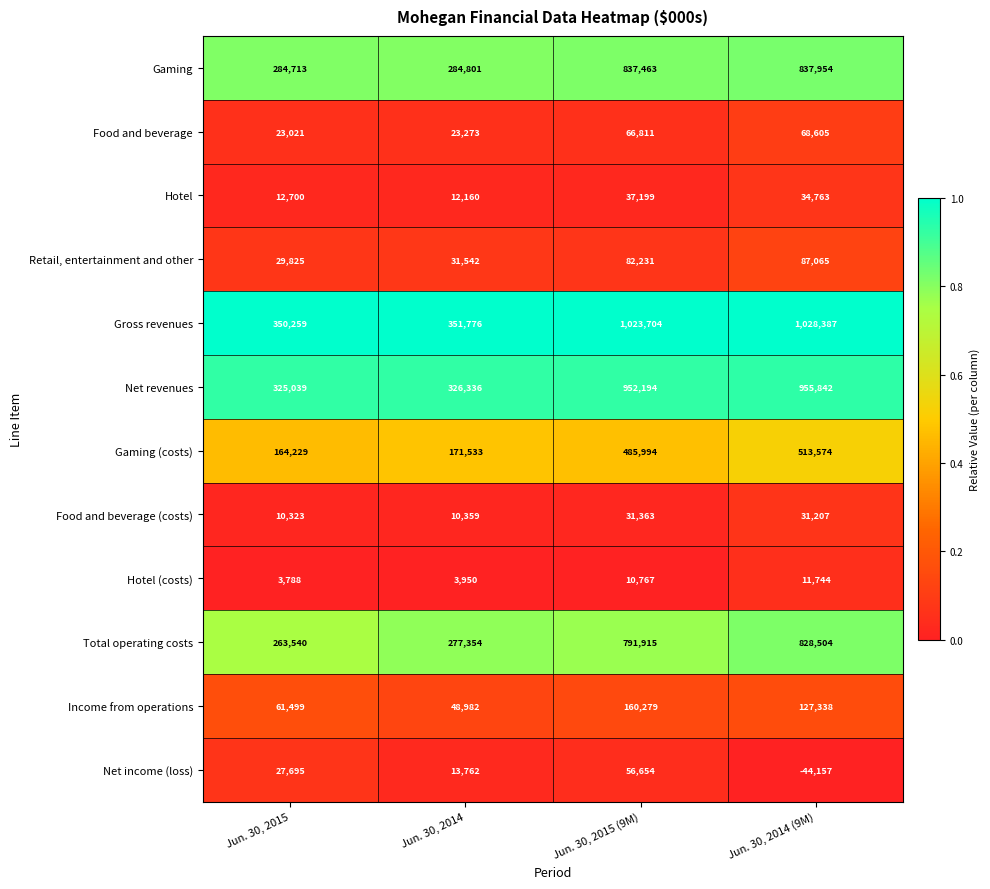

Which series has the widest spread of values?

Gross revenues